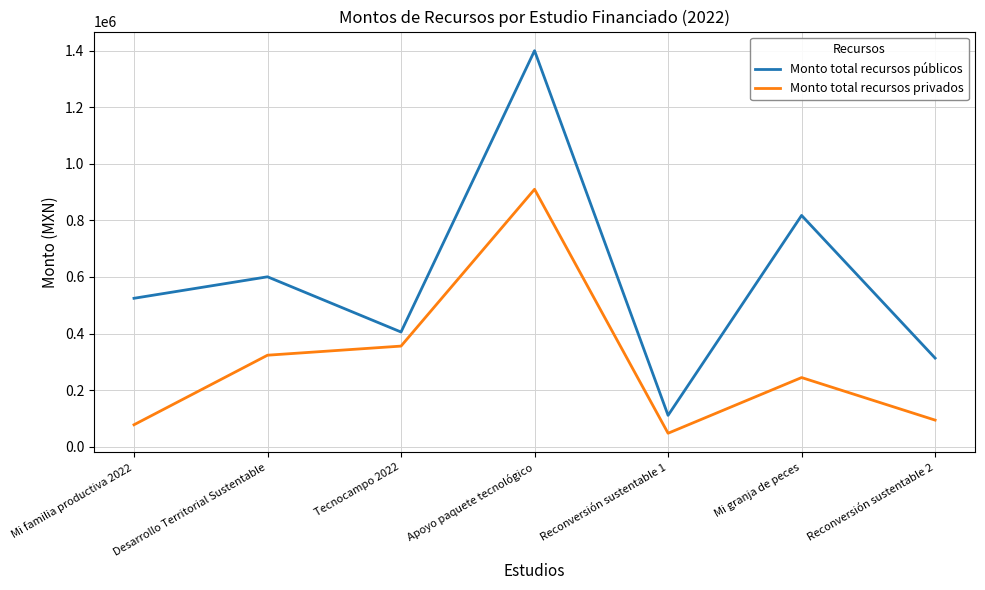

What is the average value of the Monto total recursos públicos series?

596027.3